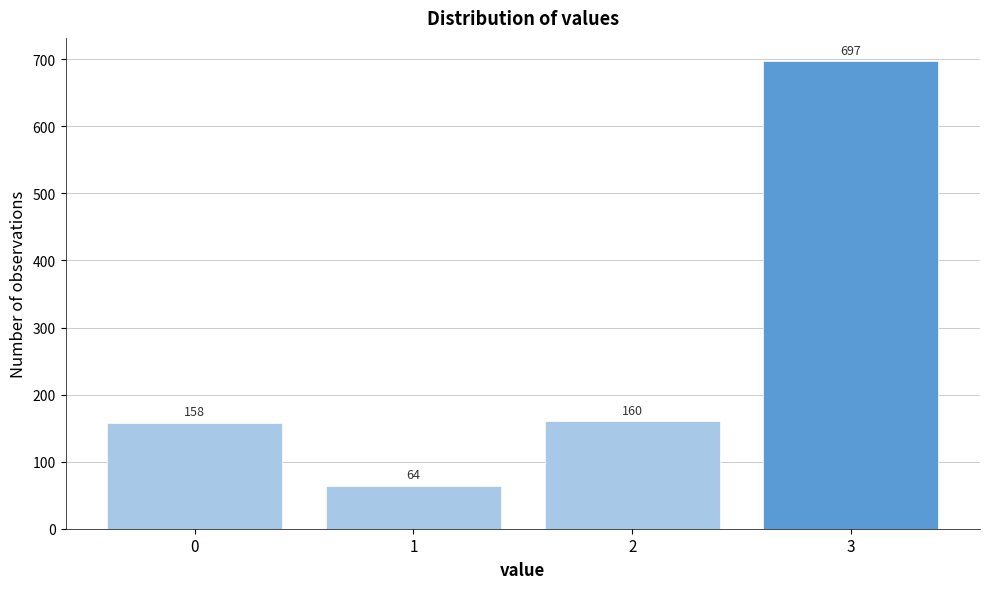

Reading left to right, transcribe all the data shown in this chart.

158	64	160	697